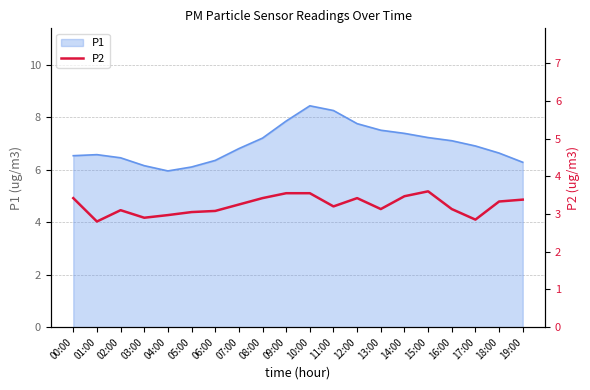

Rank the categories by value from lowest to highest.

01:00, 17:00, 03:00, 04:00, 05:00, 06:00, 02:00, 13:00, 16:00, 11:00, 07:00, 18:00, 19:00, 00:00, 08:00, 12:00, 14:00, 09:00, 10:00, 15:00